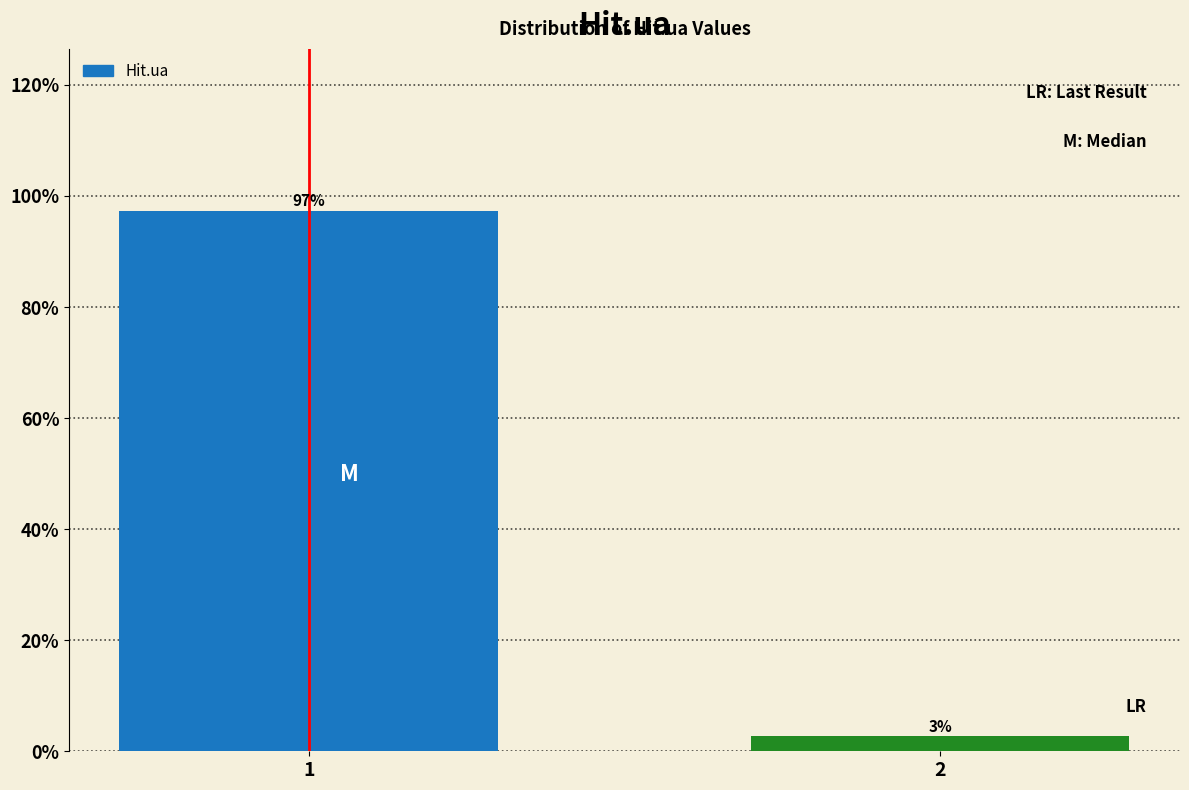

What is the average value?

50.0